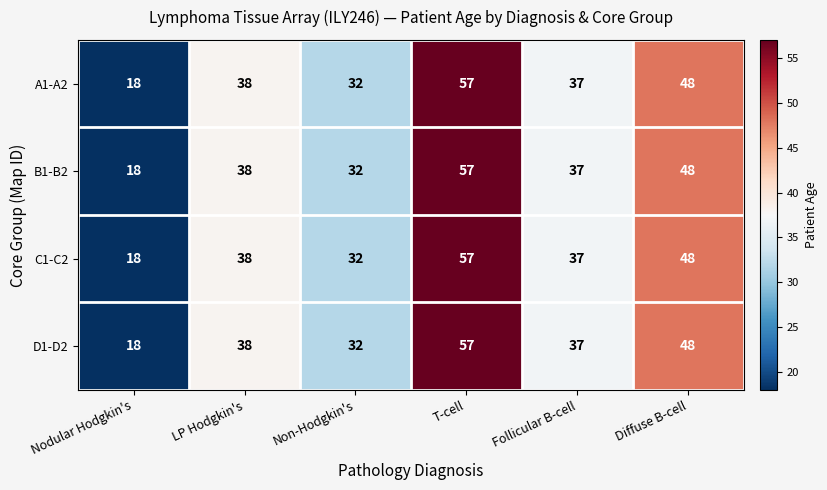

True or false: C1-C2 has a value of 22 at LP Hodgkin's.

False